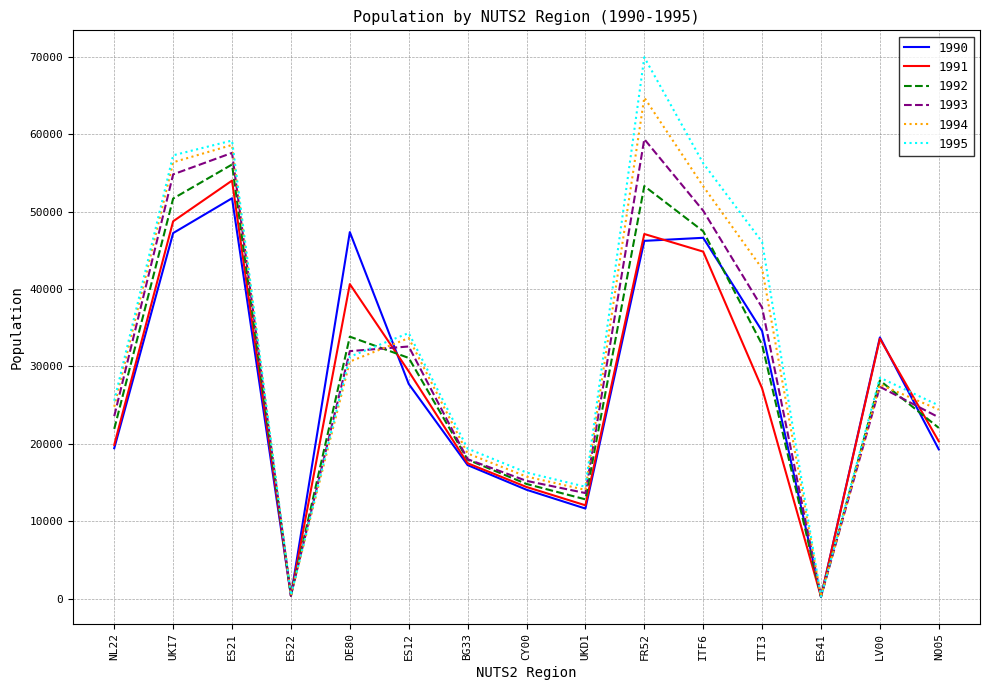

Is the value of 1995 at UKI7 greater than the value of 1992 at UKI7?

Yes